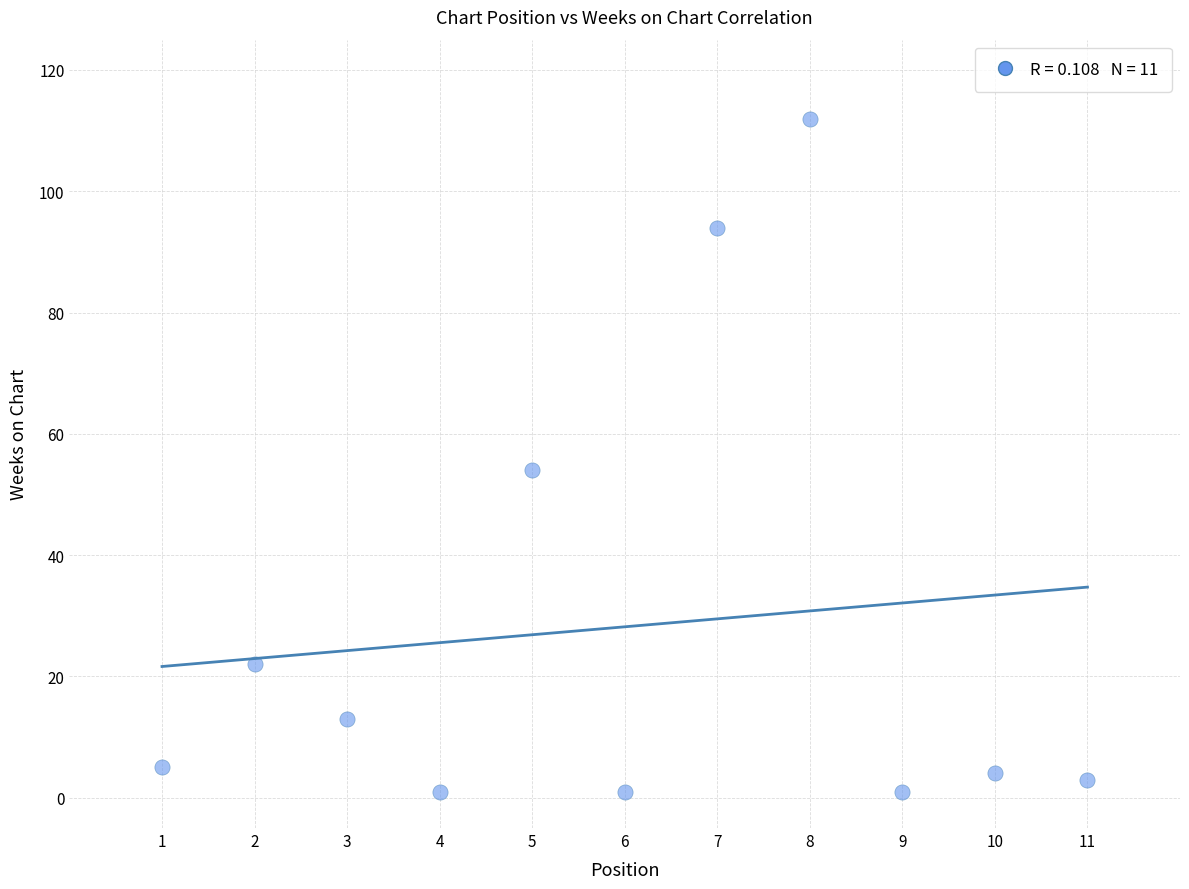

What is the average X value?

6